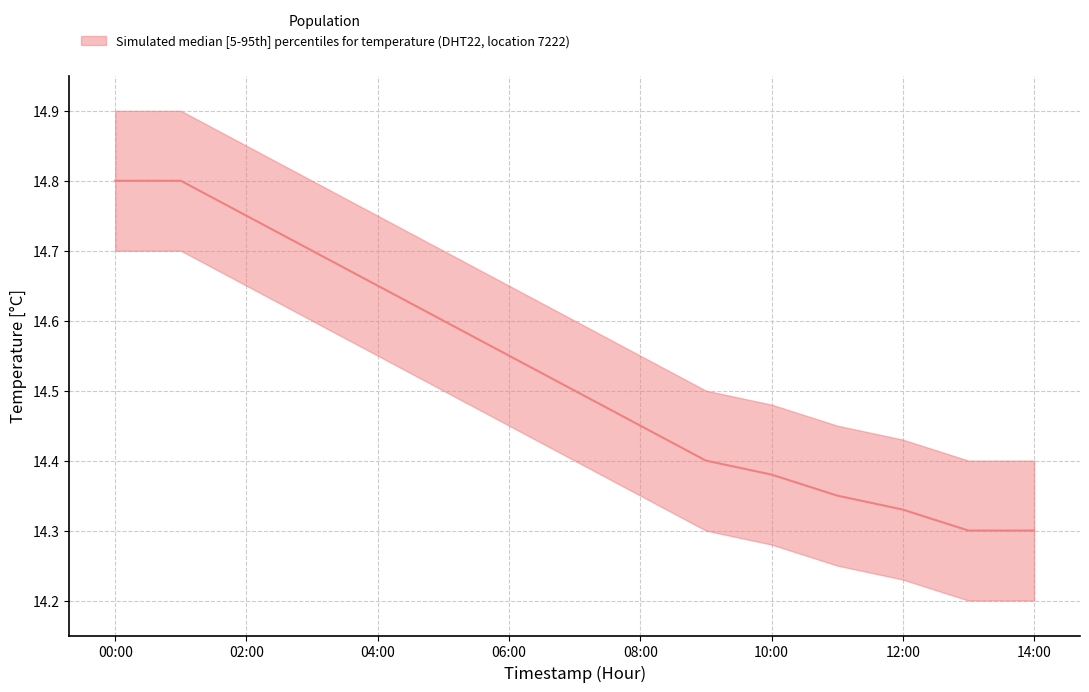

Is it true that temperature_p5 equals 10.0 at 07:00?

False